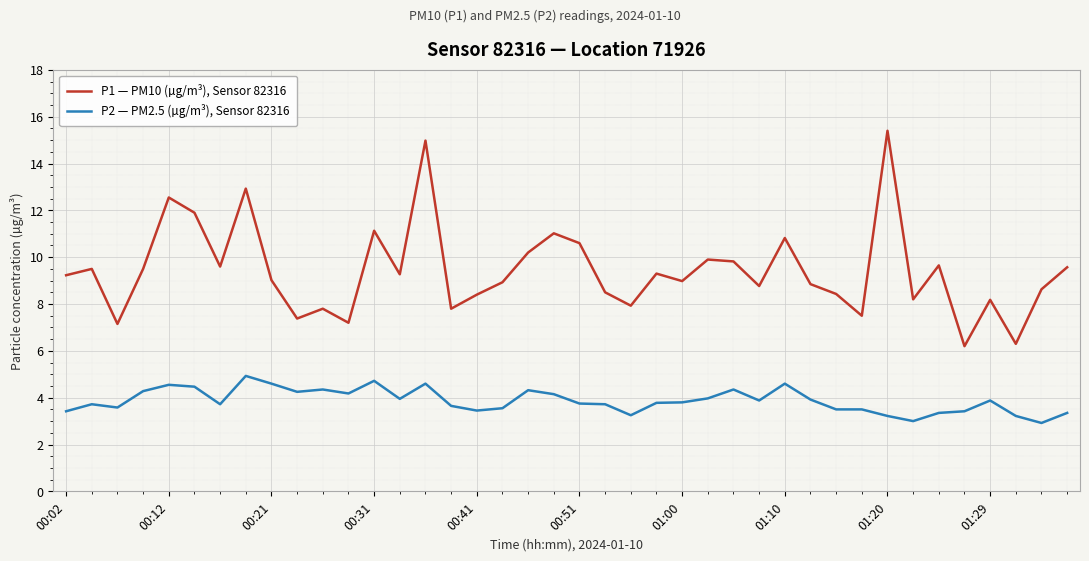

Which series has the largest total across all categories?

P1 — PM10 (µg/m³), Sensor 82316